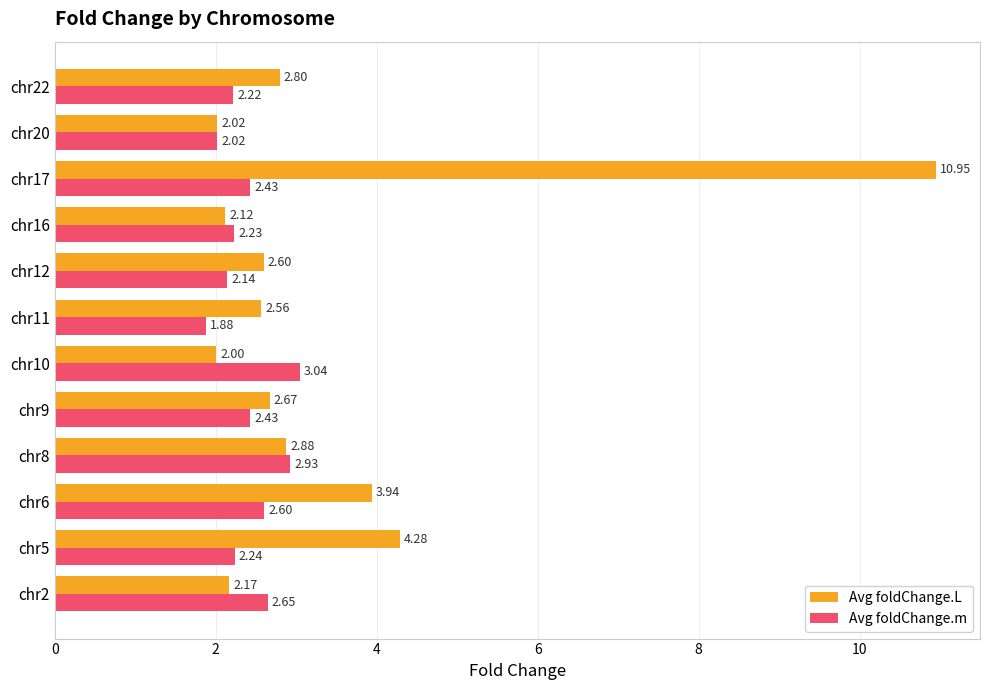

At chr8, list the series in order from largest to smallest.

Avg foldChange.m, Avg foldChange.L